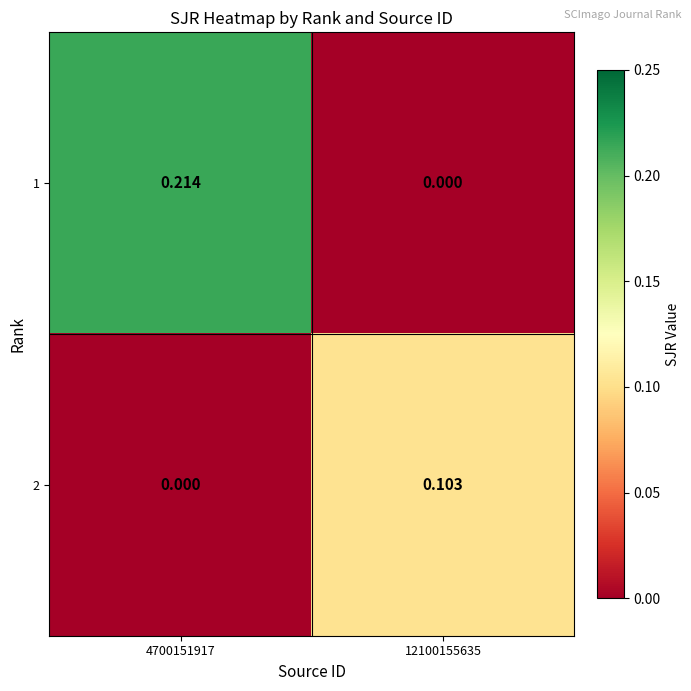

How many distinct data groups are displayed?

2